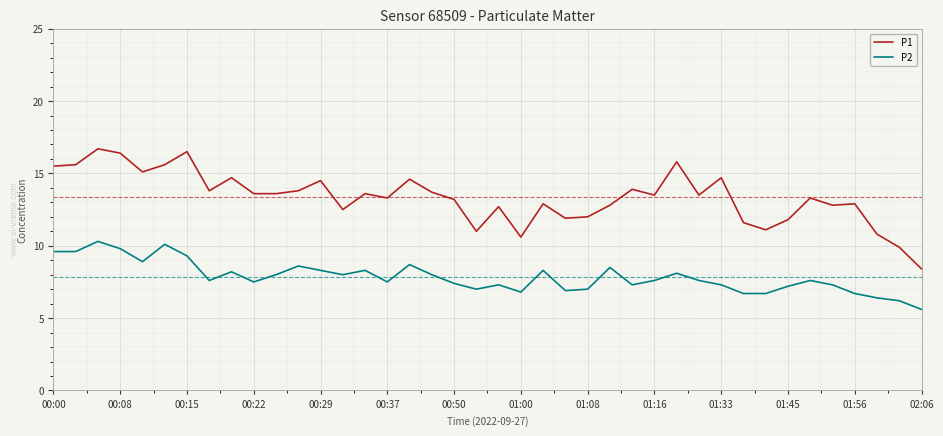

What are all the series names shown in the legend?

P1, P2